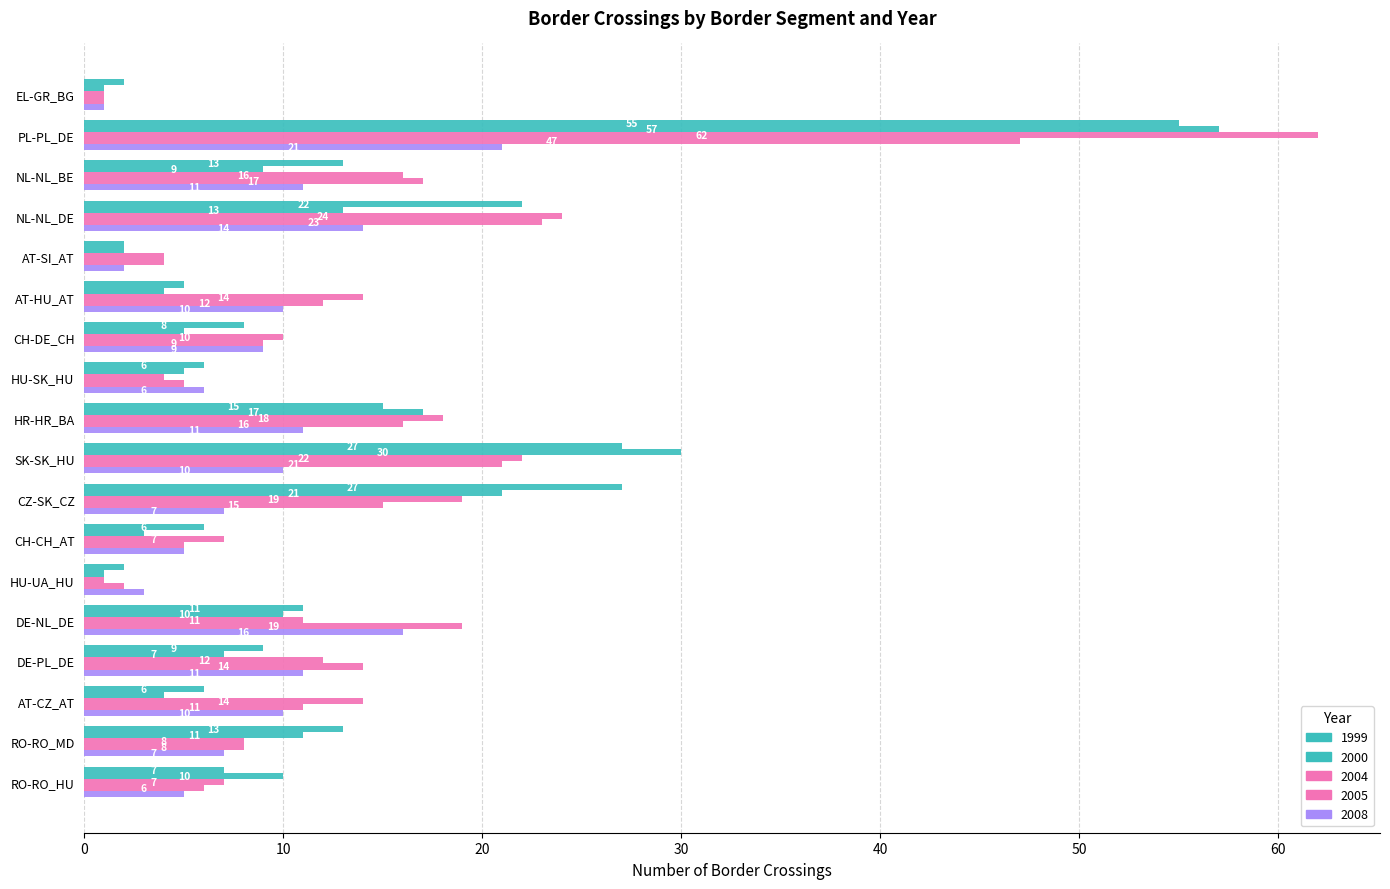

What is the difference between the maximum and minimum values in the 1999 series?

53